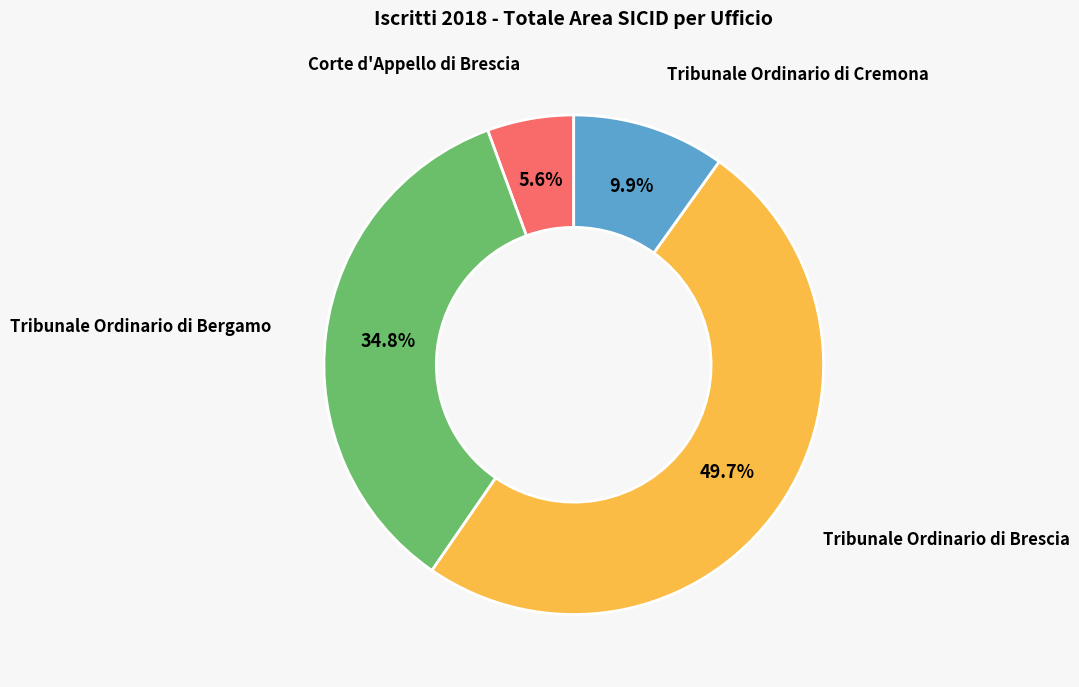

To the nearest percent, what percentage of the pie is Corte d'Appello di Brescia?

6%